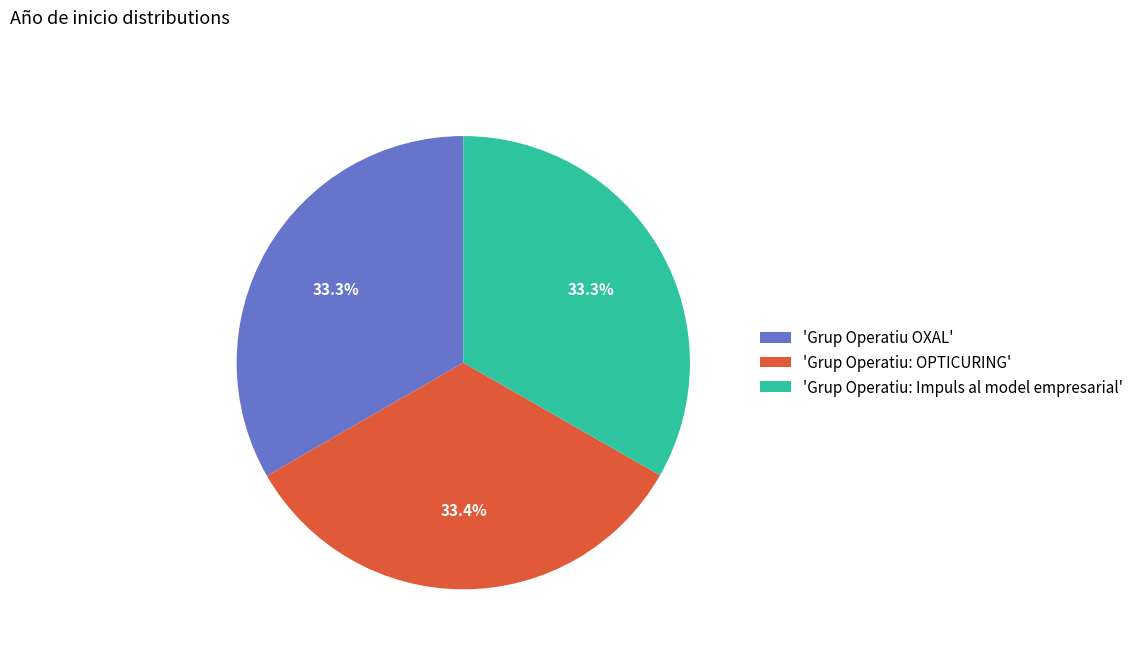

Is the sum of 'Grup Operatiu OXAL' and 'Grup Operatiu: OPTICURING' greater than half?

Yes